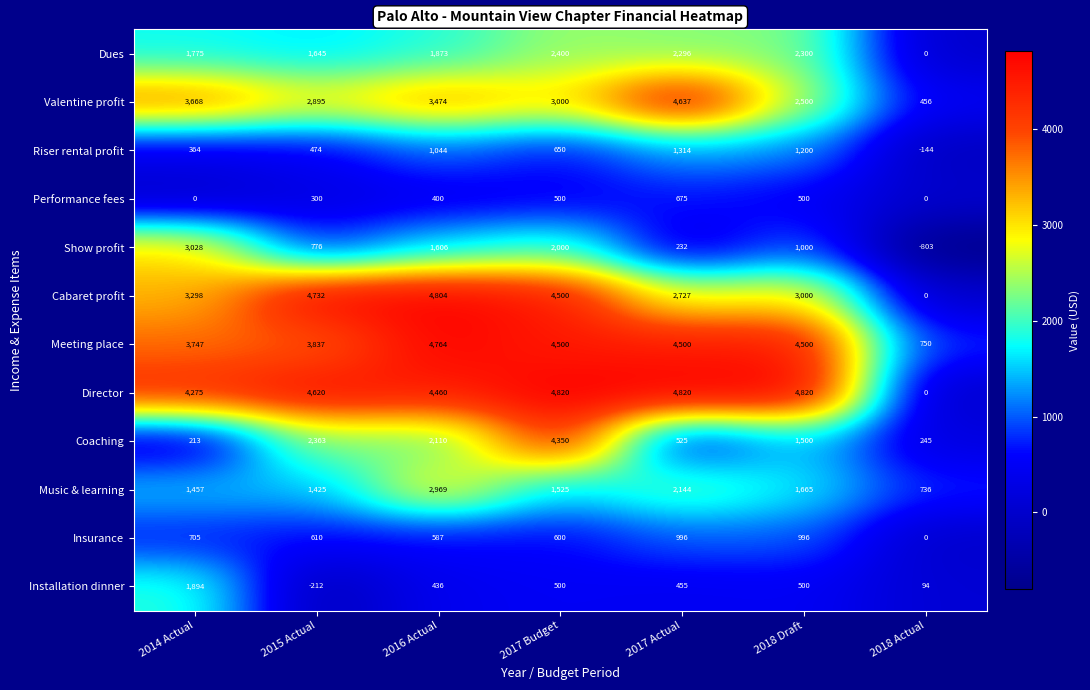

What is the highest value of the Show profit series?

3028